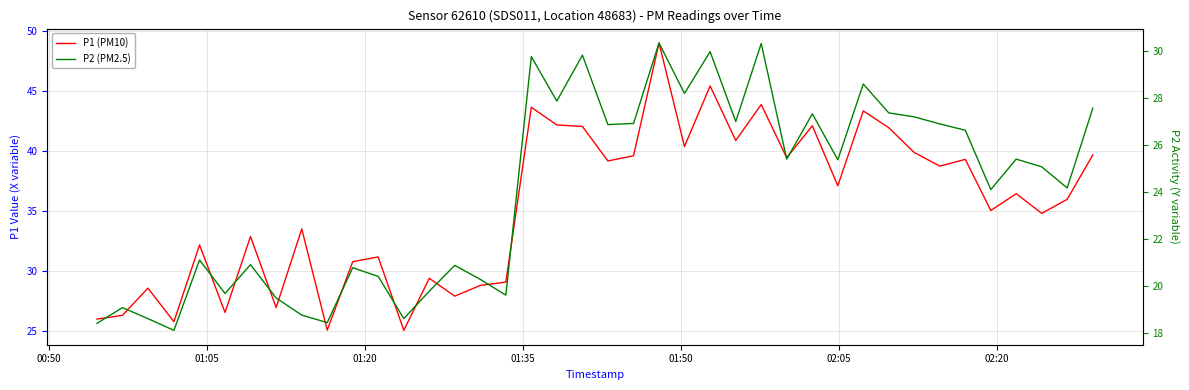

How many lines are shown in the chart?

2